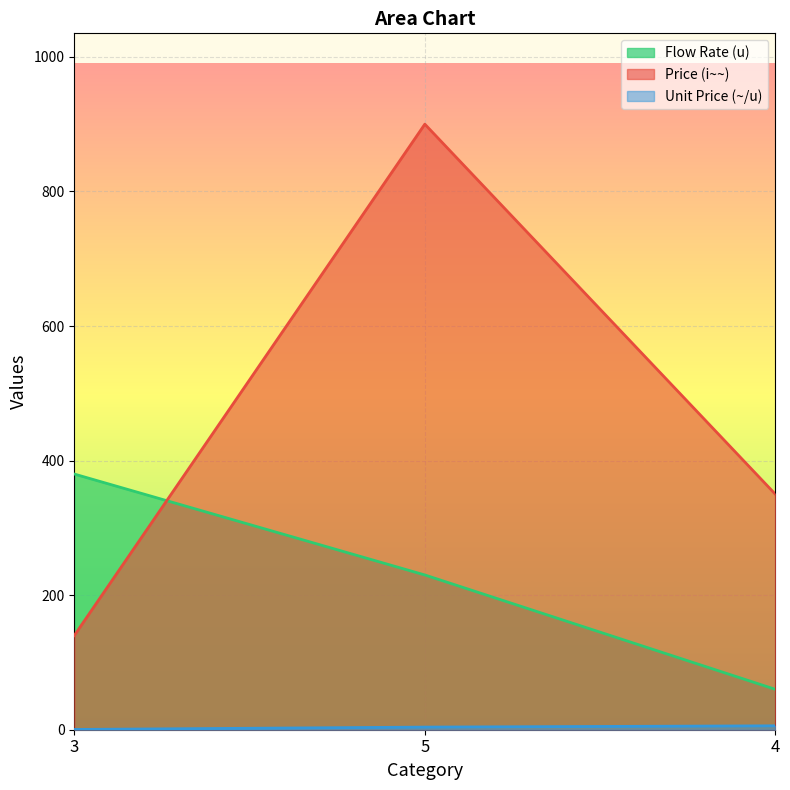

What is the label of the 2nd point from the left?

5